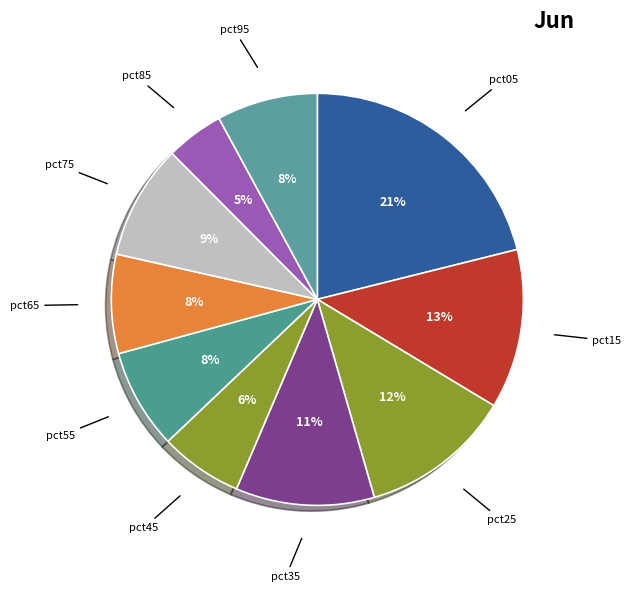

How many segments does this pie chart have?

10